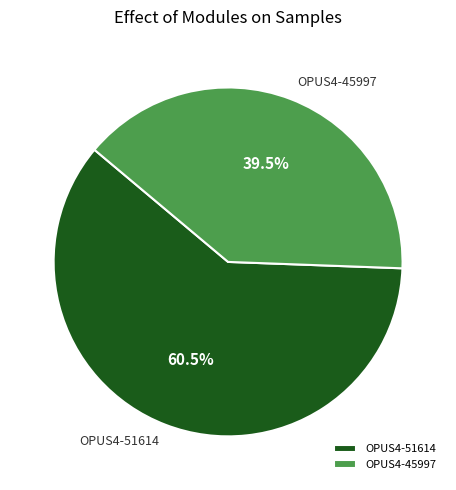

What is the largest slice in the pie chart?

OPUS4-51614